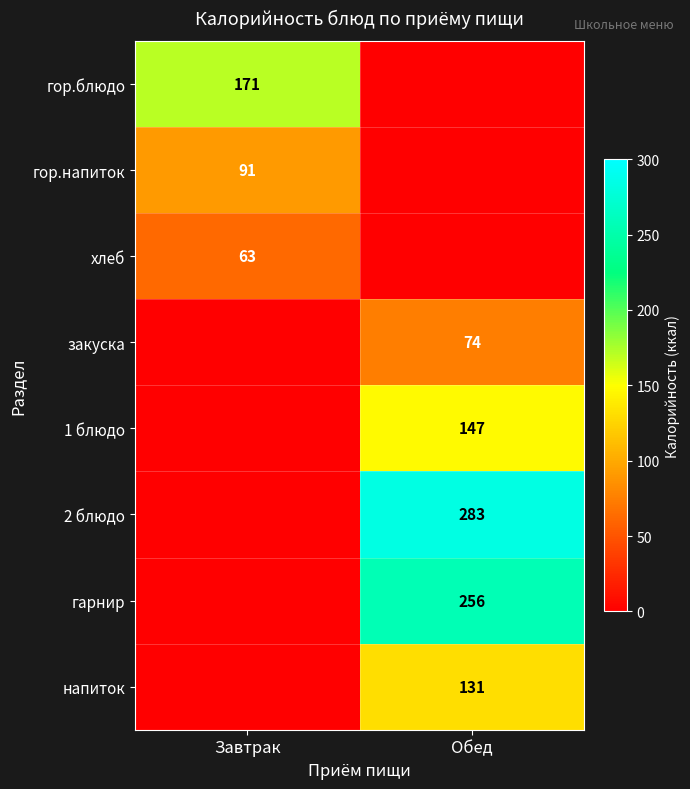

How many data points does each series have?

2